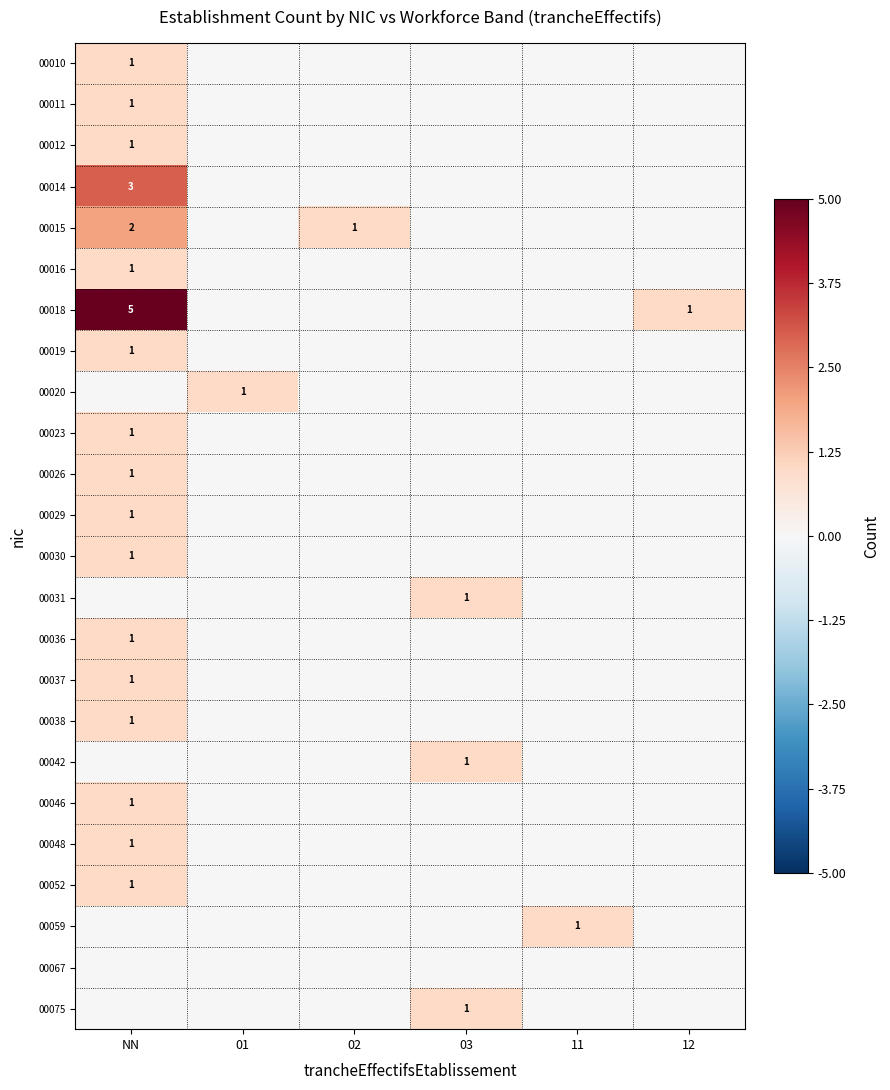

Is it true that 00015 equals 3 at NN?

False